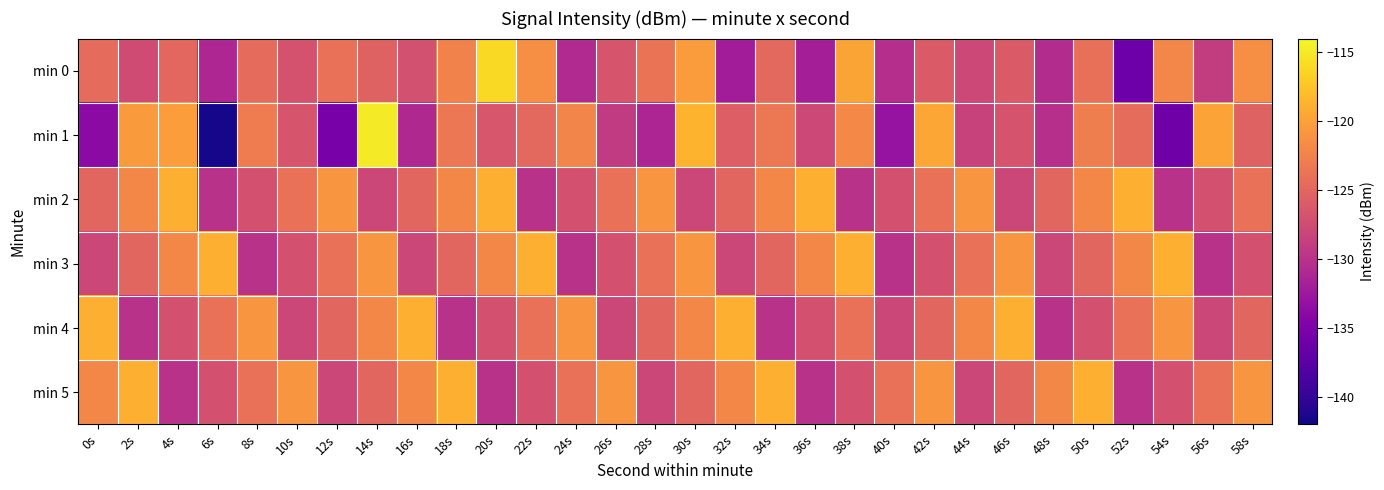

At which category does the chart reach its peak across all series?

14s